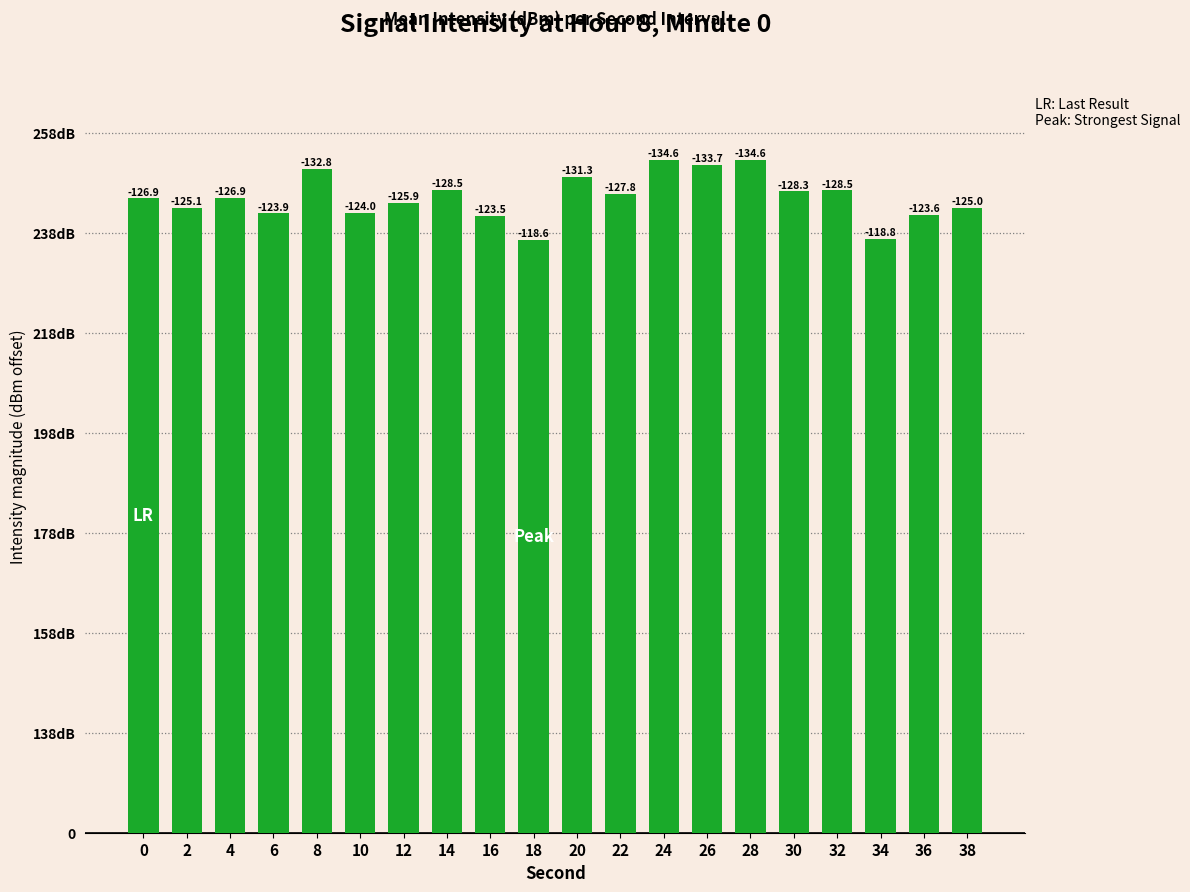

Does the chart contain any negative values?

No